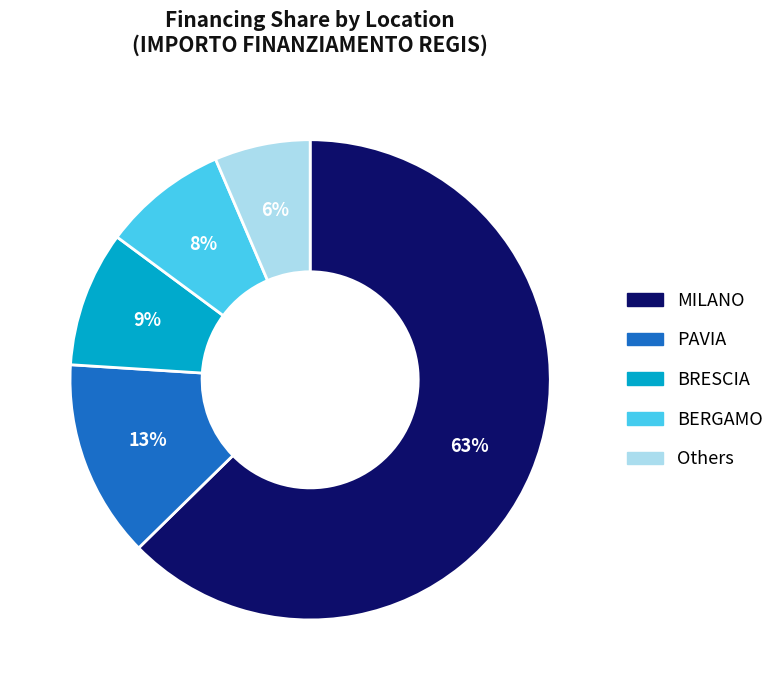

Does any single category account for the majority?

Yes